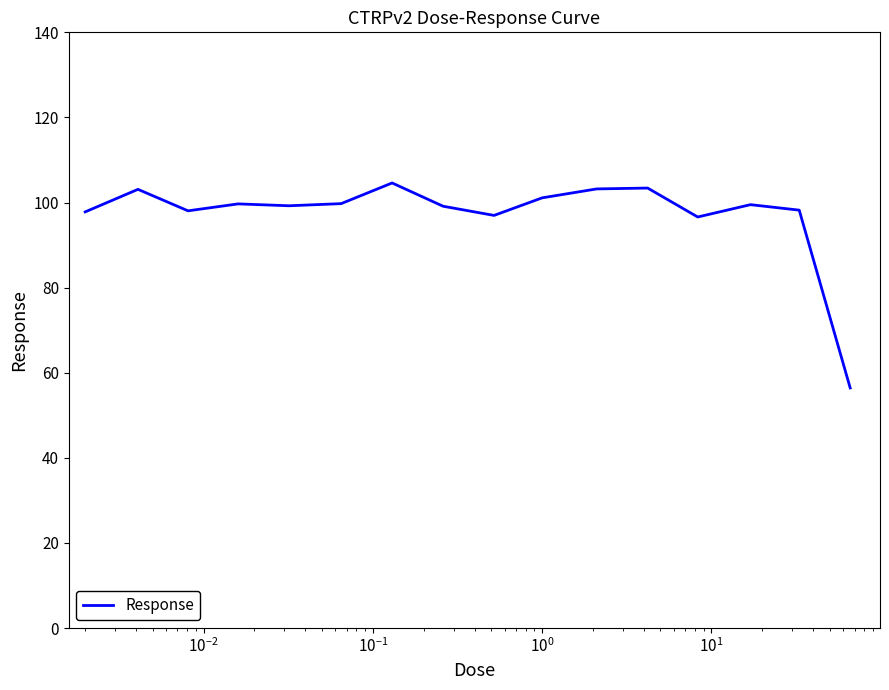

What is the minimum value shown in the chart?

56.4